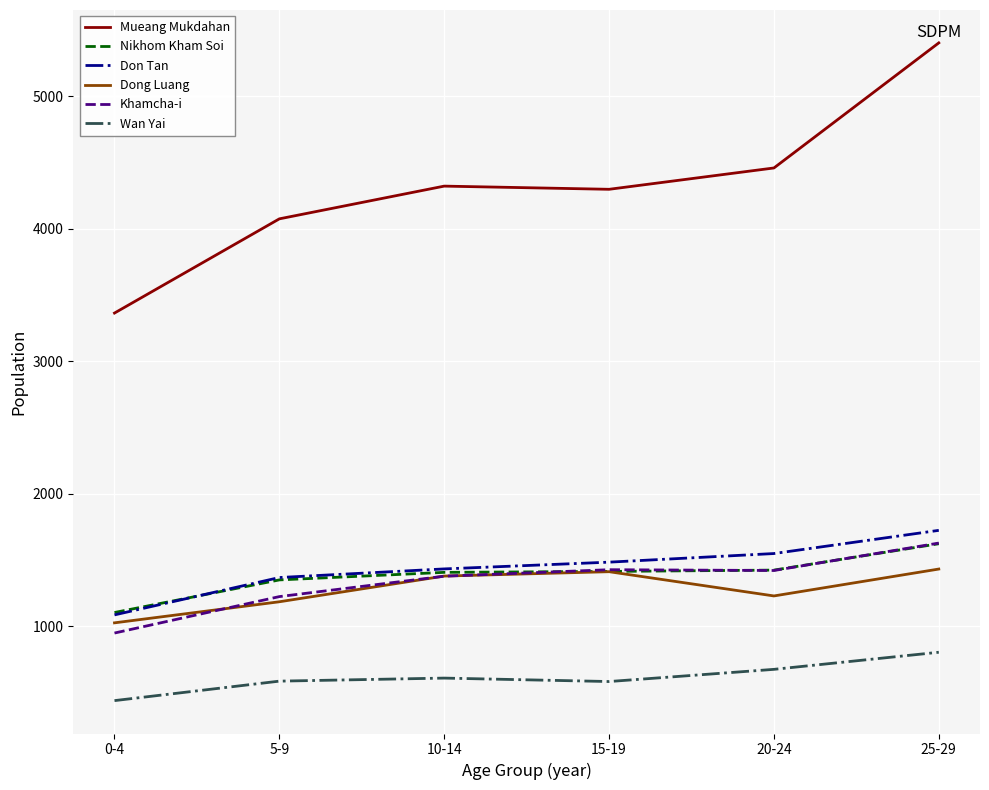

Which category has the lowest value in the Don Tan series?

0-4